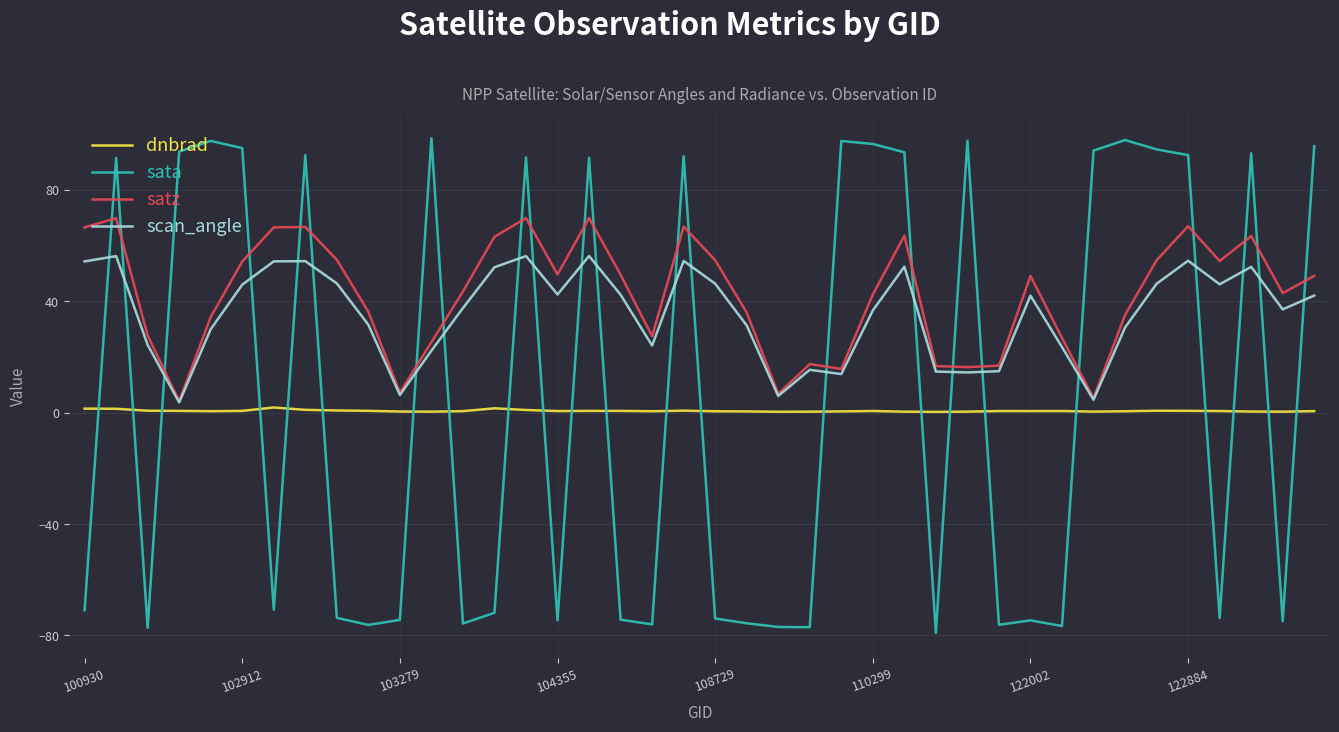

What is the maximum value shown in the chart?

98.6